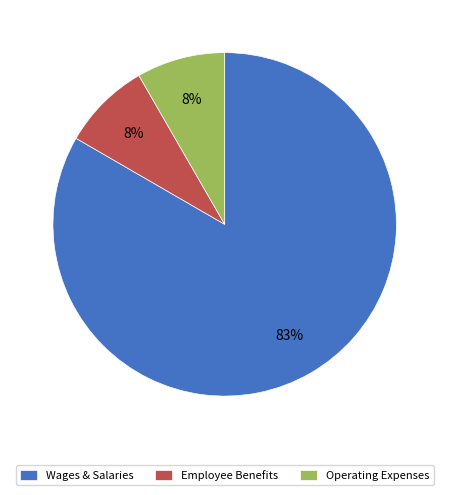

To the nearest percent, what portion does Operating Expenses represent?

8%